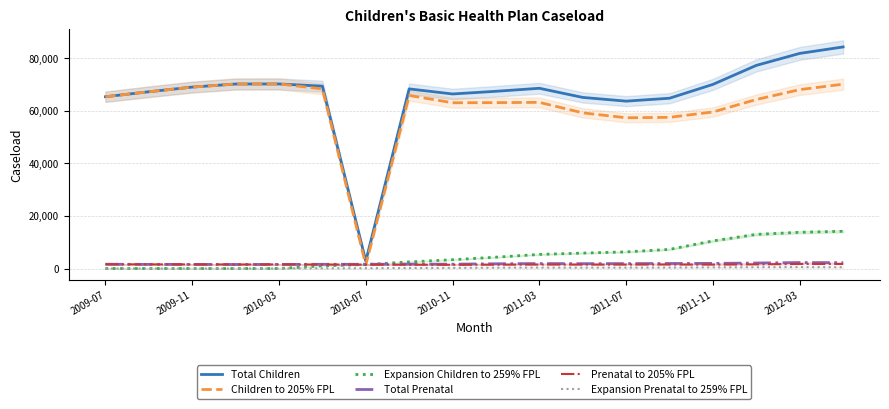

What is the sum of all Total Prenatal values?

32170